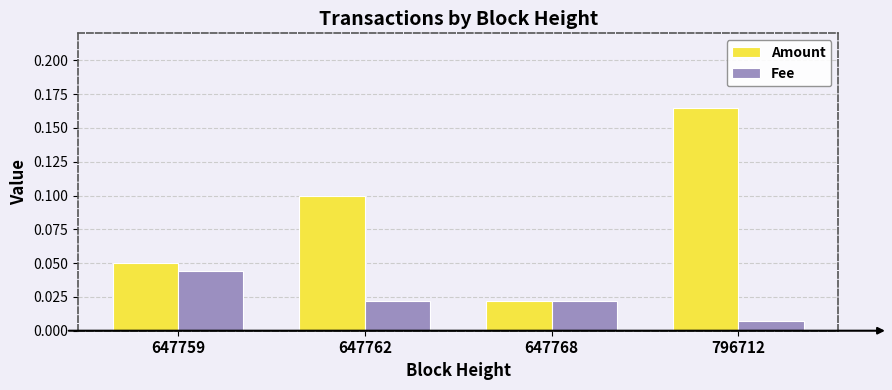

How many Amount values are between 0 and 1?

4